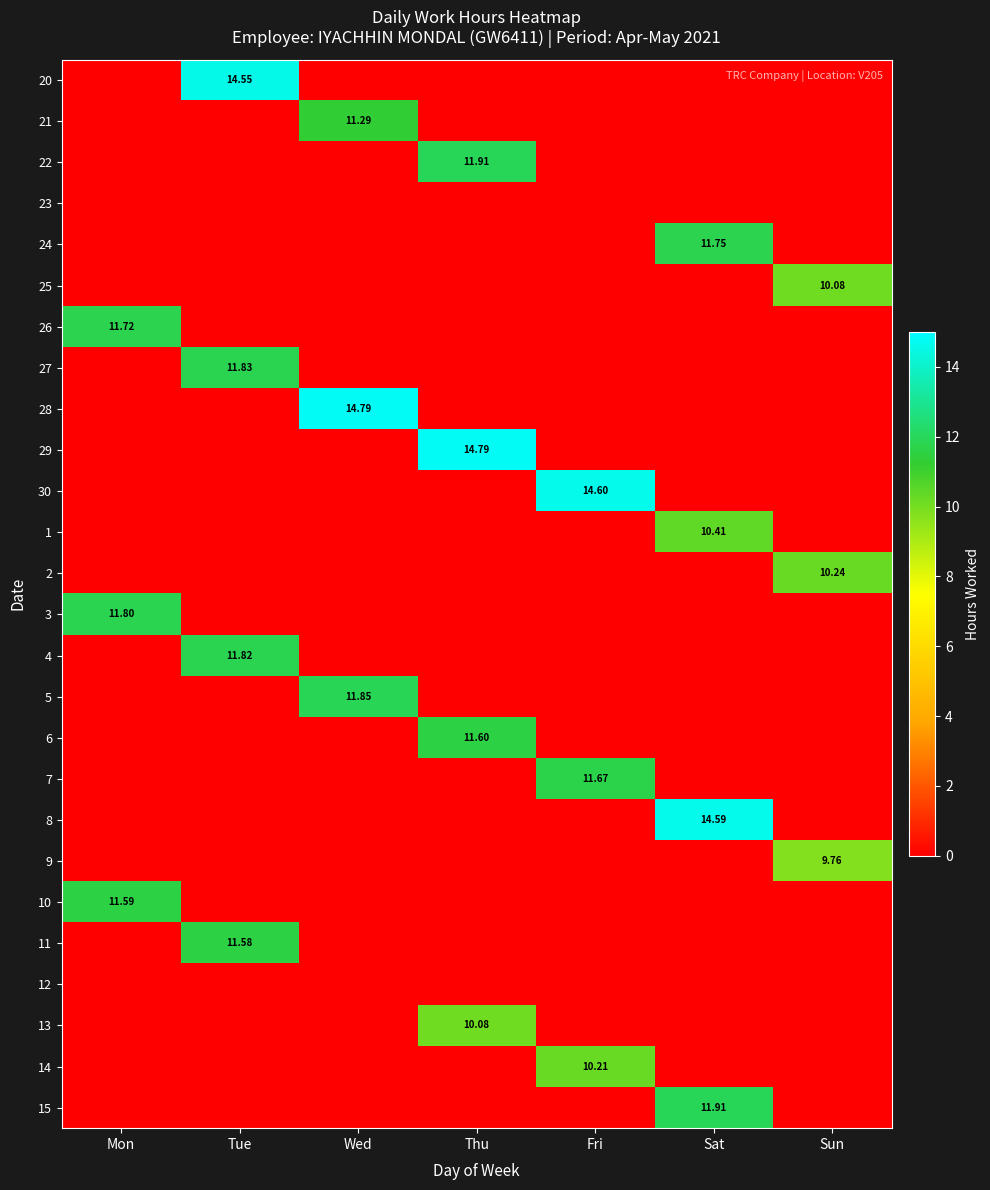

The 3 series shows -6.7 at Tue. True or false?

False